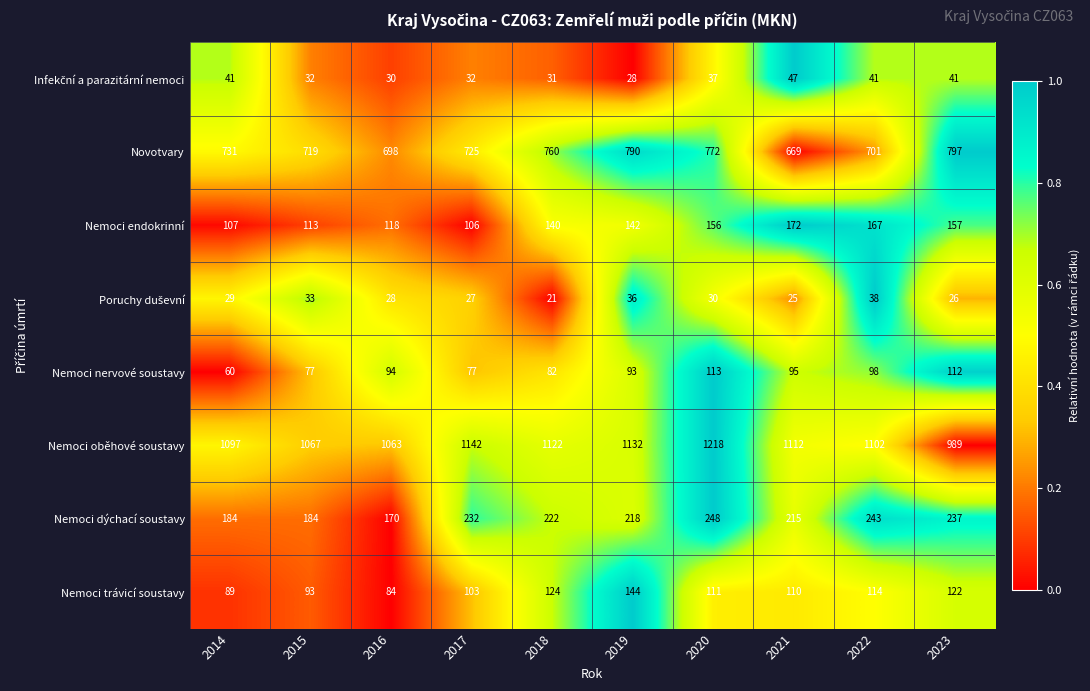

Which series has the largest total across all categories?

Nemoci oběhové soustavy